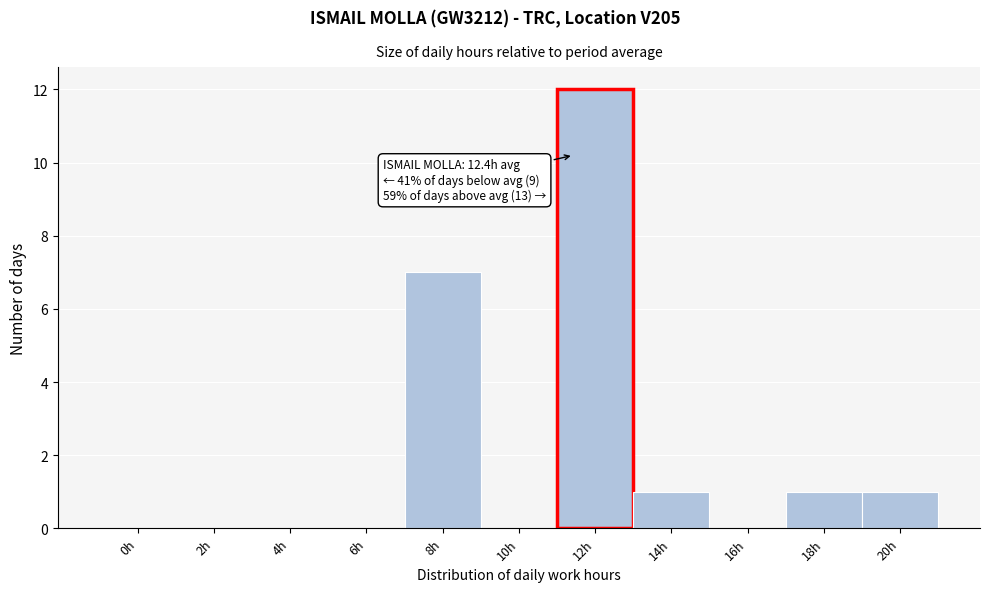

Reading right to left, list all the values displayed in this chart.

20h=1	18h=1	16h=0	14h=1	12h=12	10h=0	8h=7	6h=0	4h=0	2h=0	0h=0